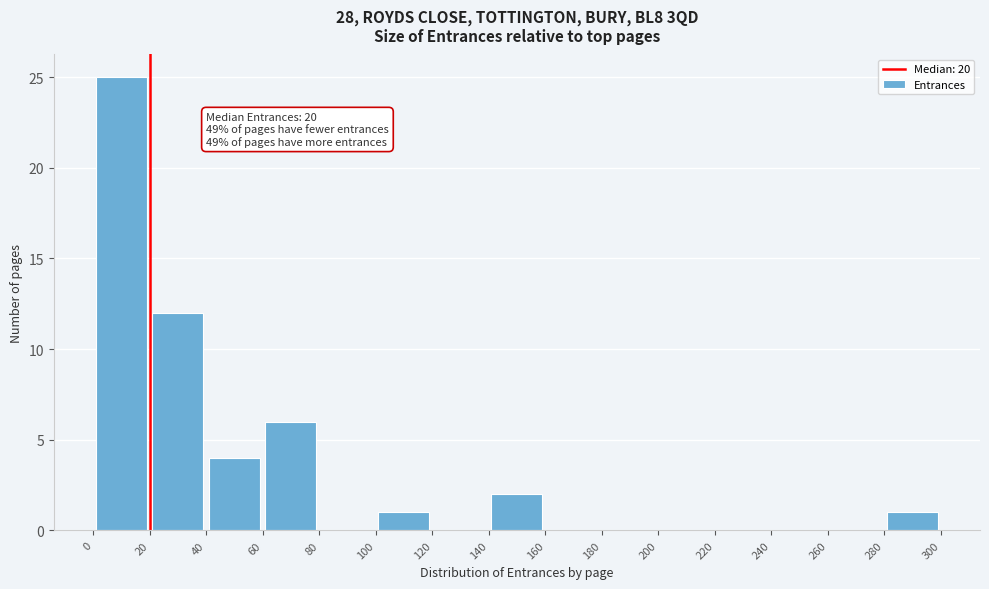

Over which range of the x-axis is the bar tallest?

0 to 20